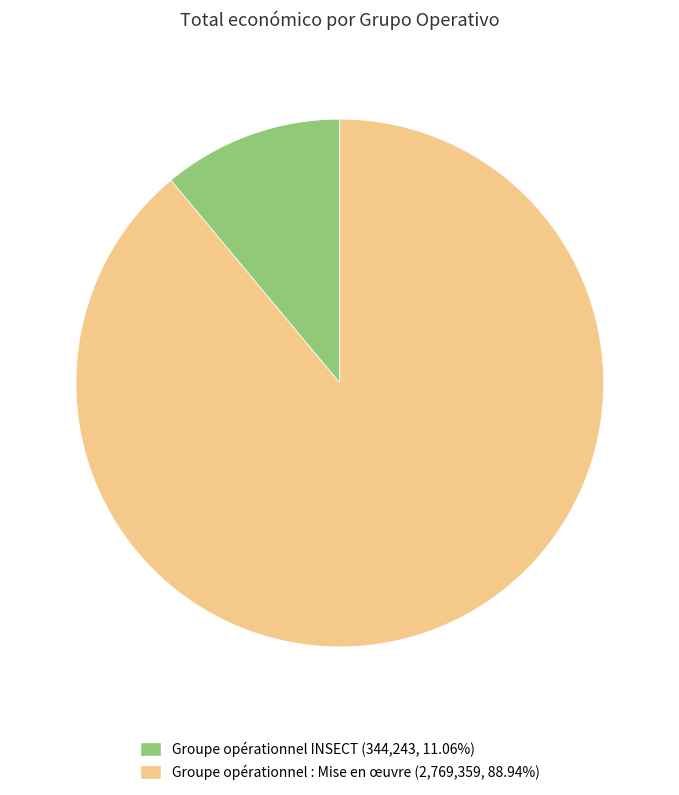

The Groupe opérationnel : Mise en œuvre slice represents 75% of the pie. True or false?

False